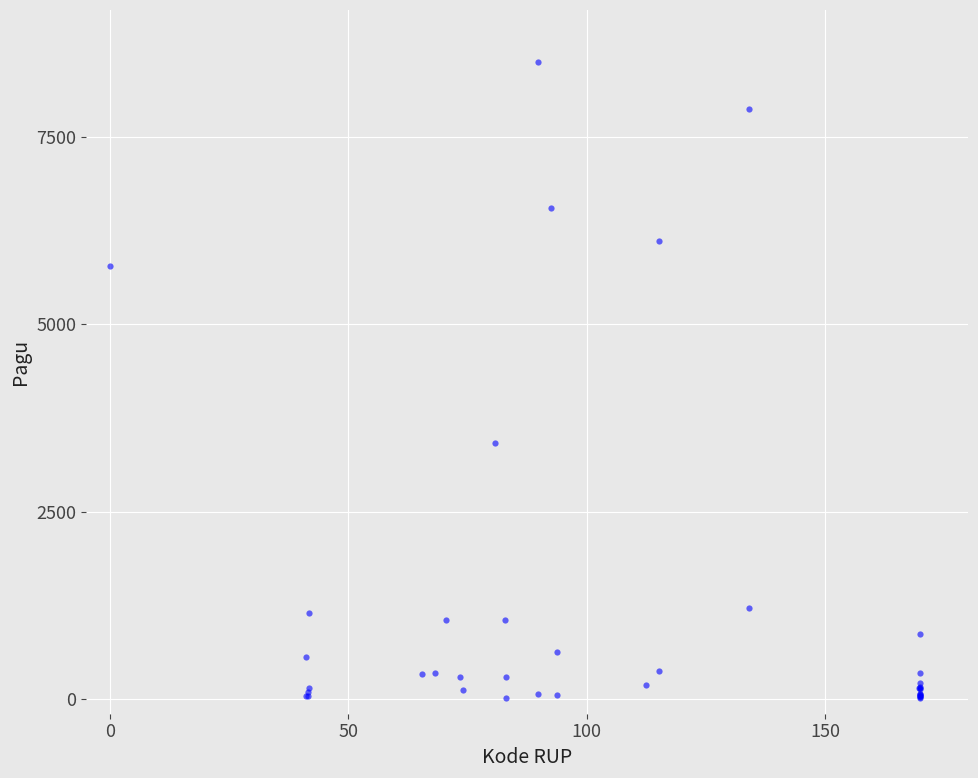

What Y value in the scatter plot is closest to 4252?

3413.5